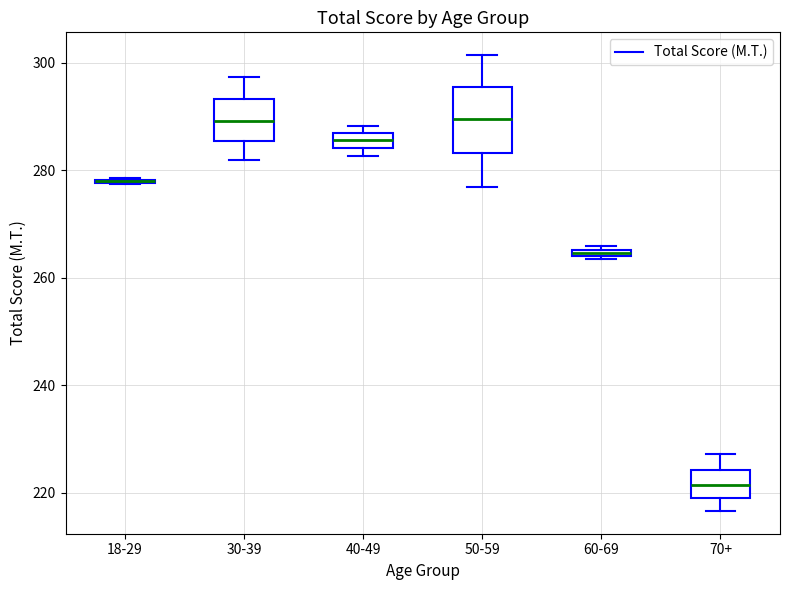

Where is the lower edge of the box for 50-59 on the y-axis? The values are not printed on the chart, so give them approximately, as read against the axis.

284